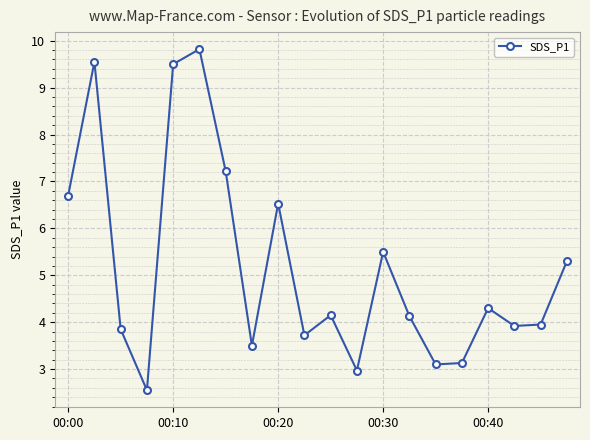

What is the value of the 1st point from the left?

6.7